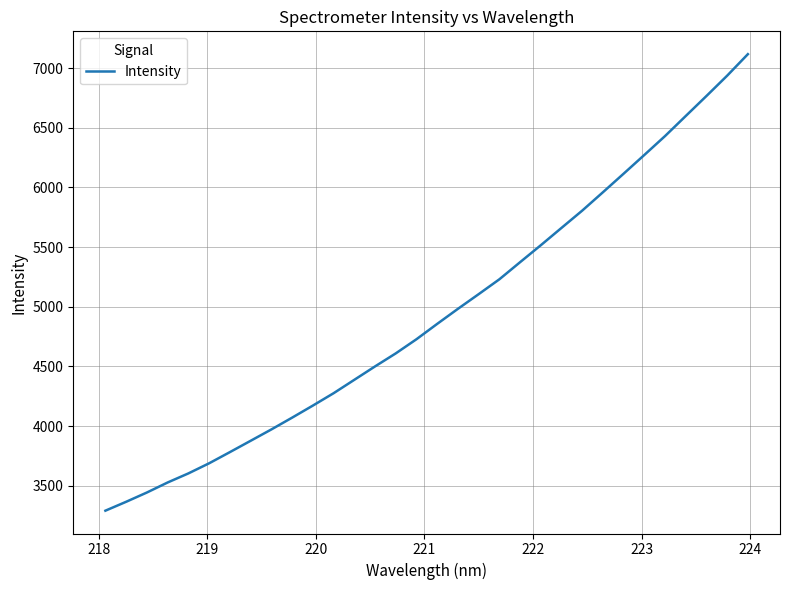

What is the difference between the maximum and minimum values?

3827.0